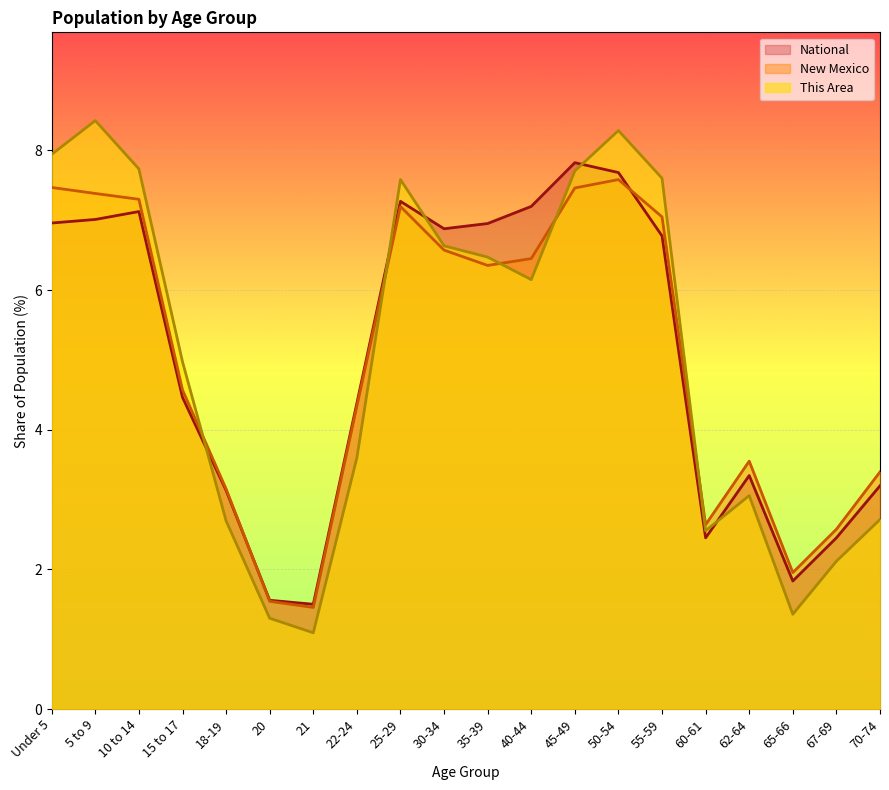

Rank the series by their maximum value, from highest to lowest.

This Area, National, New Mexico